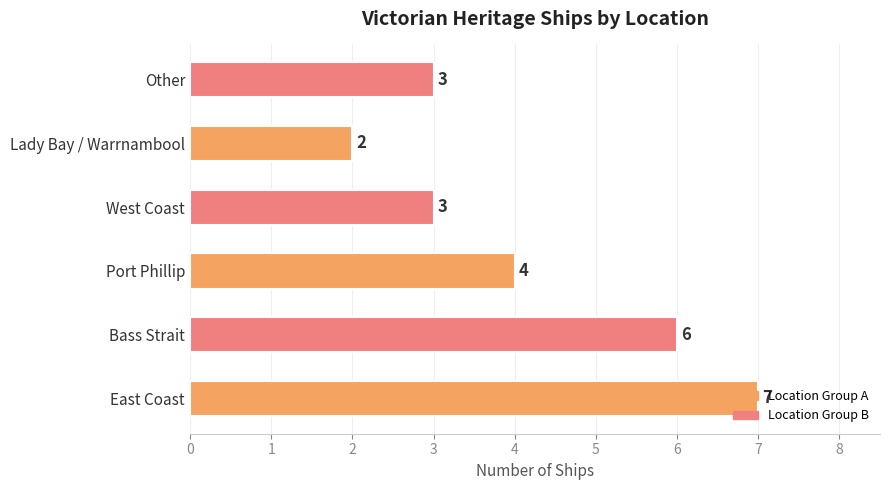

How many values are between 3 and 6?

4